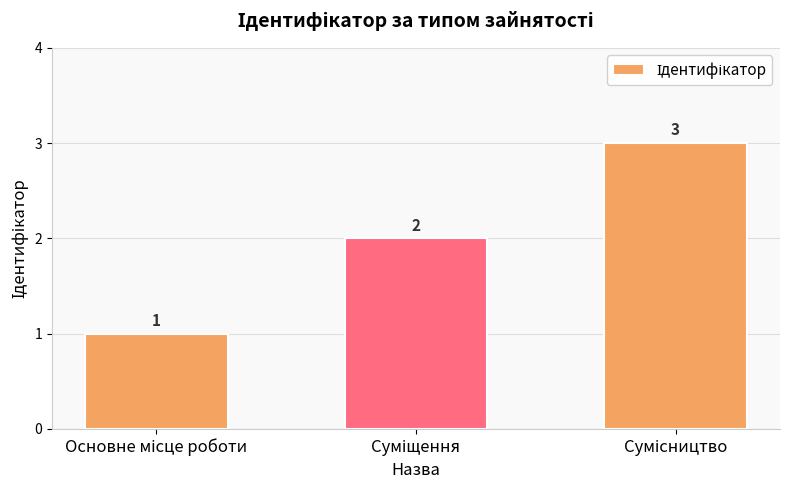

What is the value of the 2nd bar from the left?

2